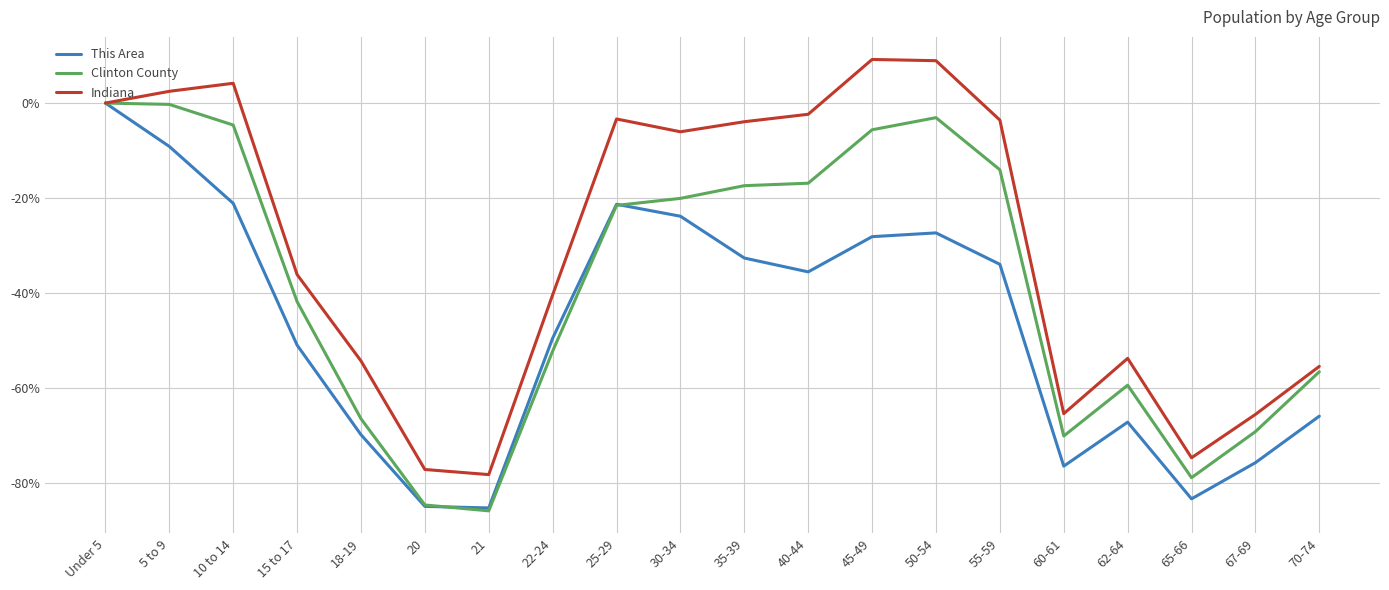

The Clinton County series shows -14.1 at 55-59. True or false?

True